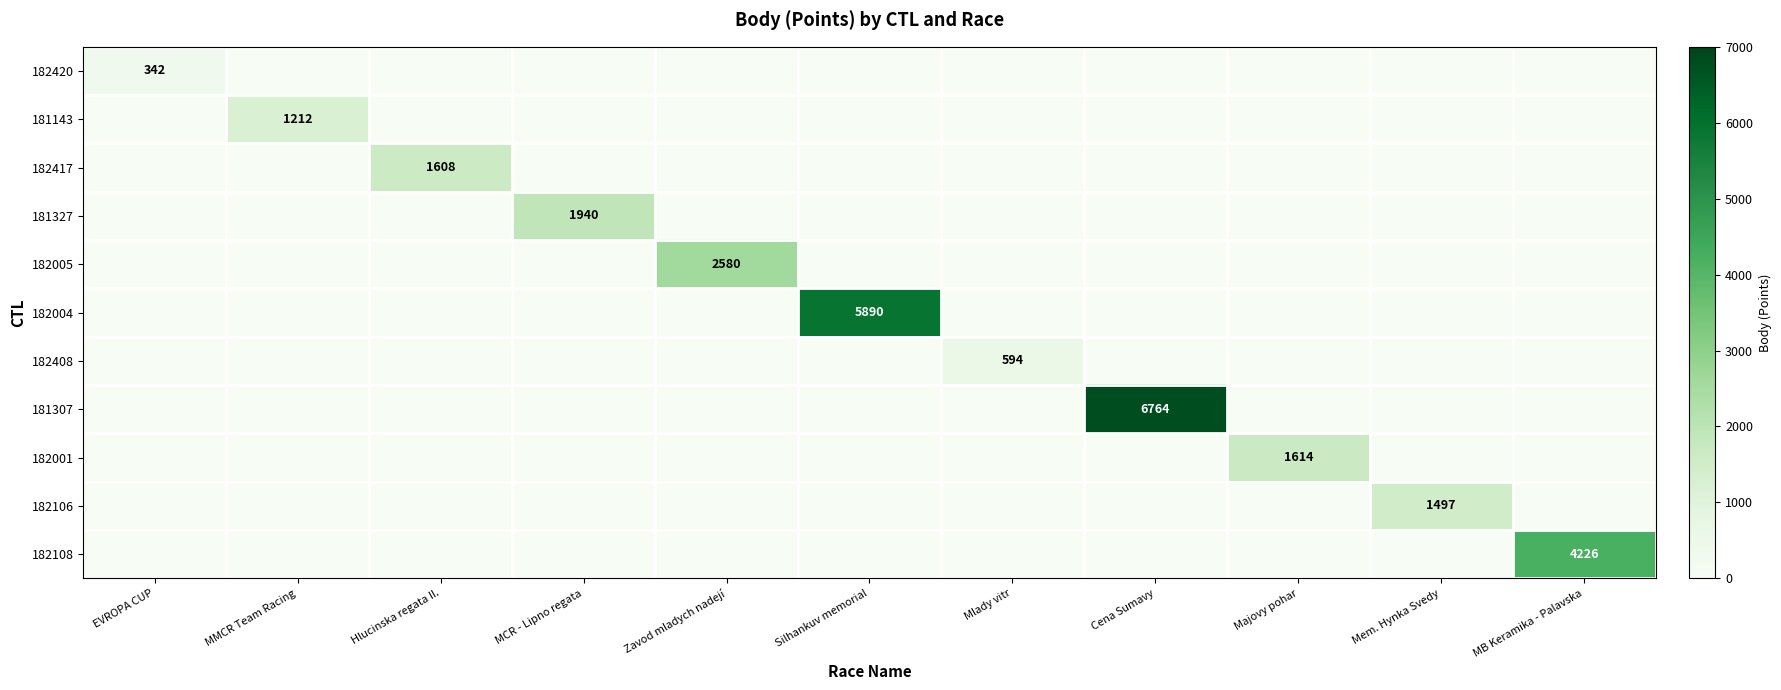

Which series has the largest total across all categories?

181307